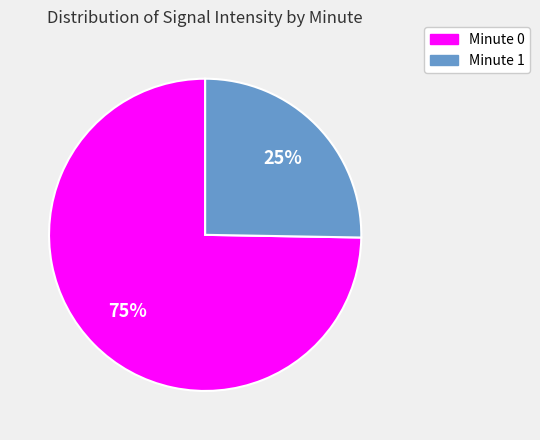

Rank the categories by value from highest to lowest.

Minute 0, Minute 1